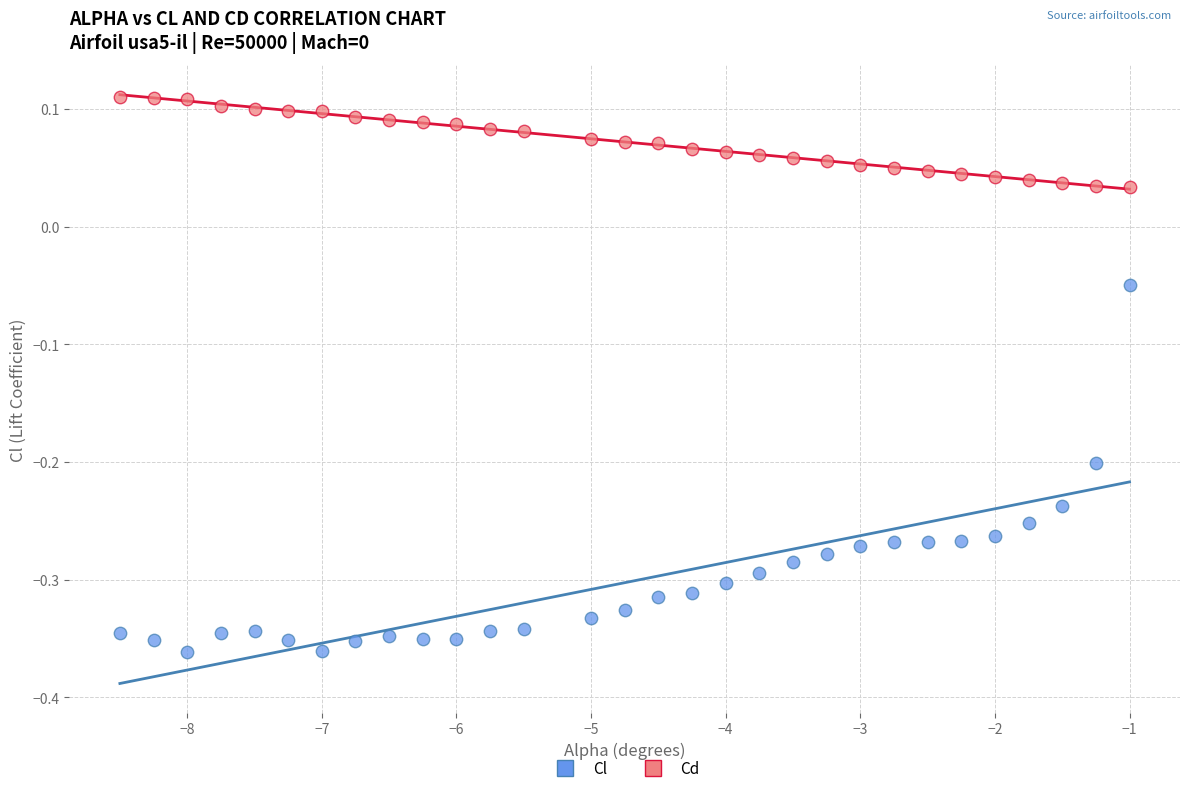

Across all data points, what is the range of Y values (max minus min)?

0.5